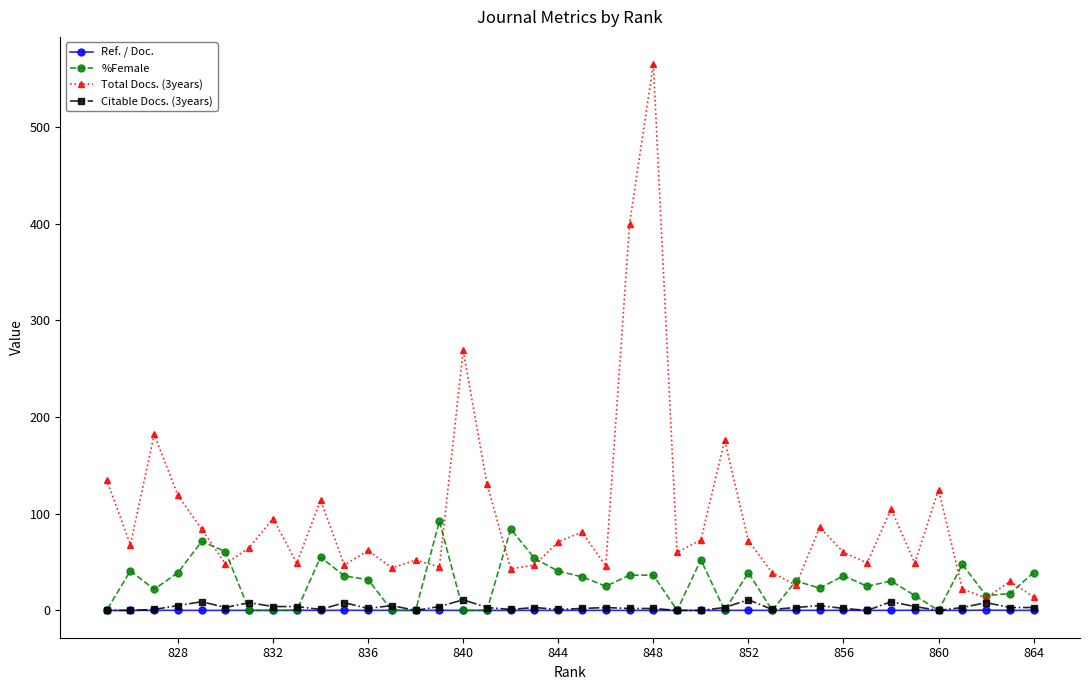

Which series has the widest spread of values?

Total Docs. (3years)